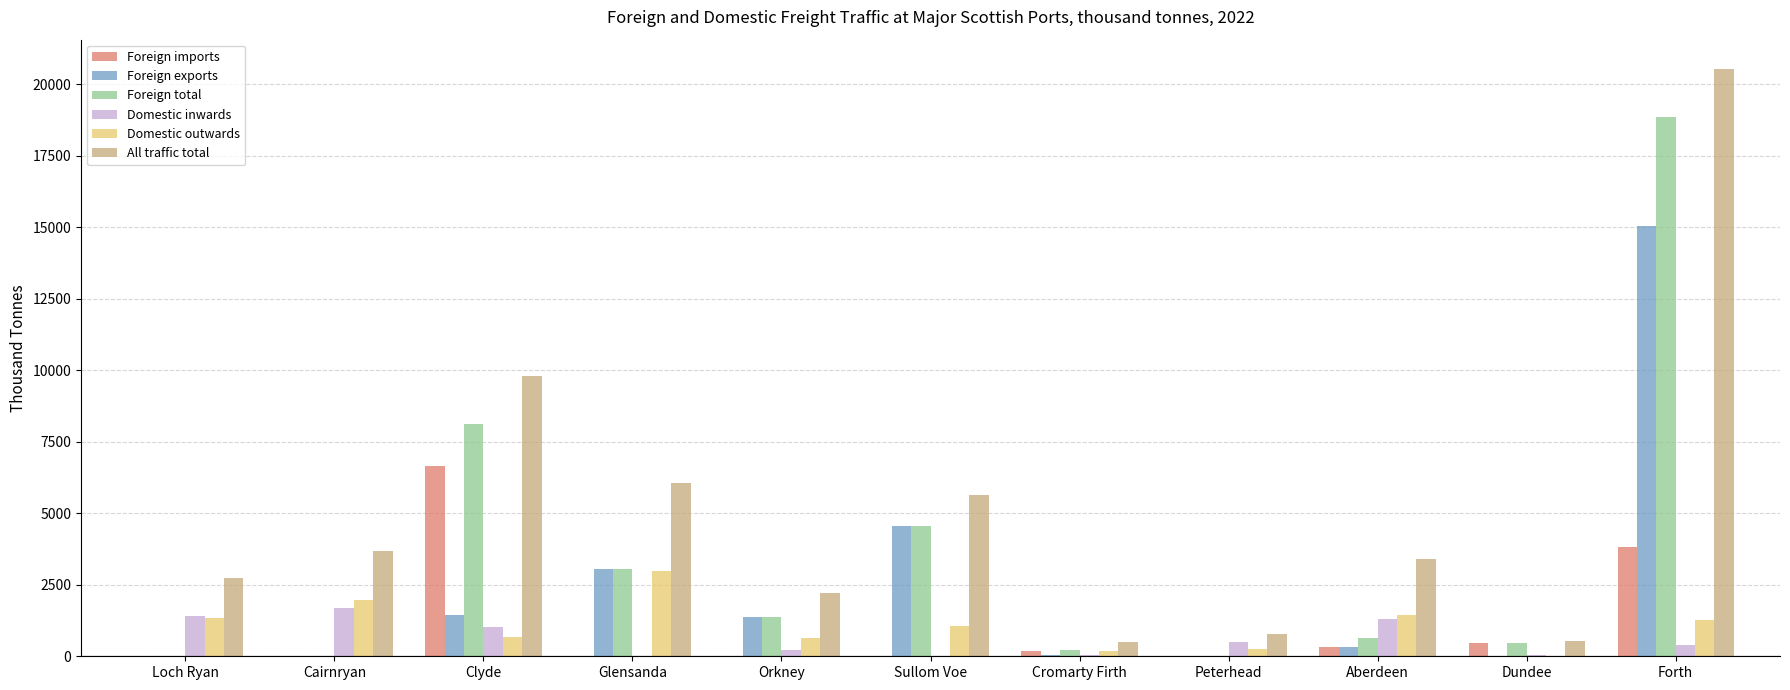

How many categories are shown in the chart?

11